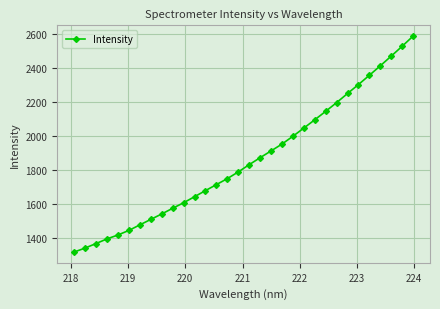

What is the value of the 21st point from the left?

1998.5